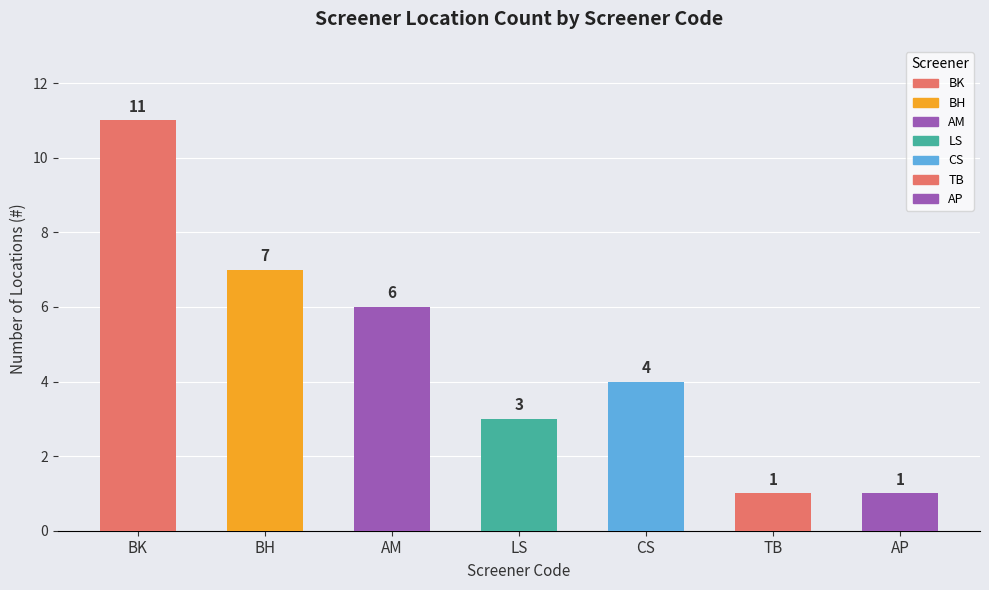

What is the greatest value displayed?

11